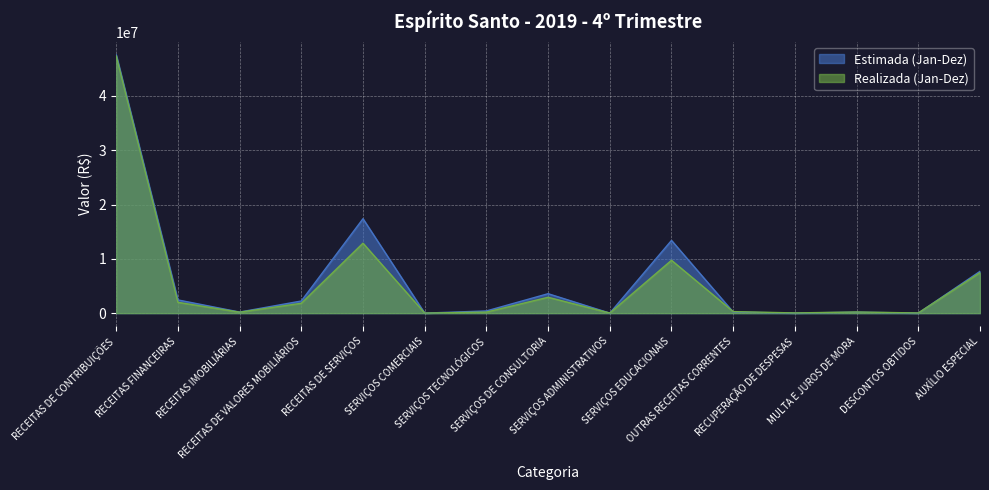

At which category does the chart reach its minimum across all series?

SERVIÇOS COMERCIAIS